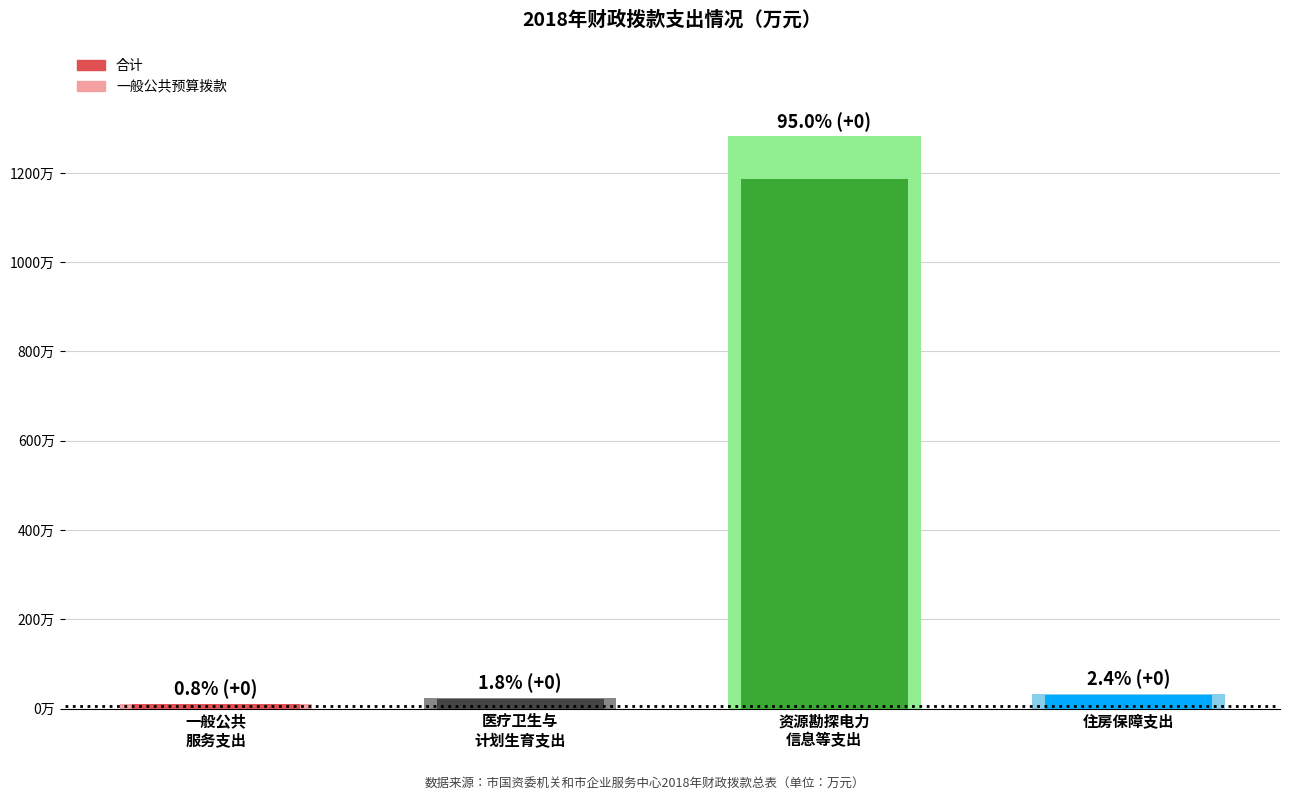

How many values in the 合计 series exceed 10?

3